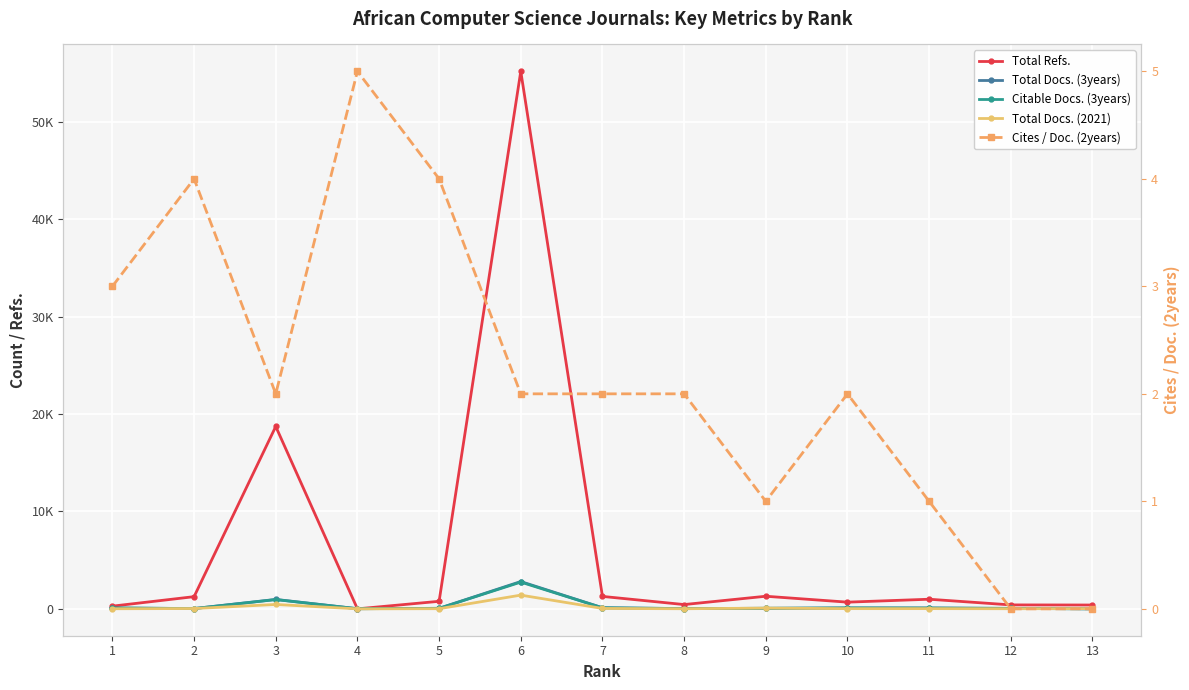

Which label corresponds to the smallest value in the chart?

4